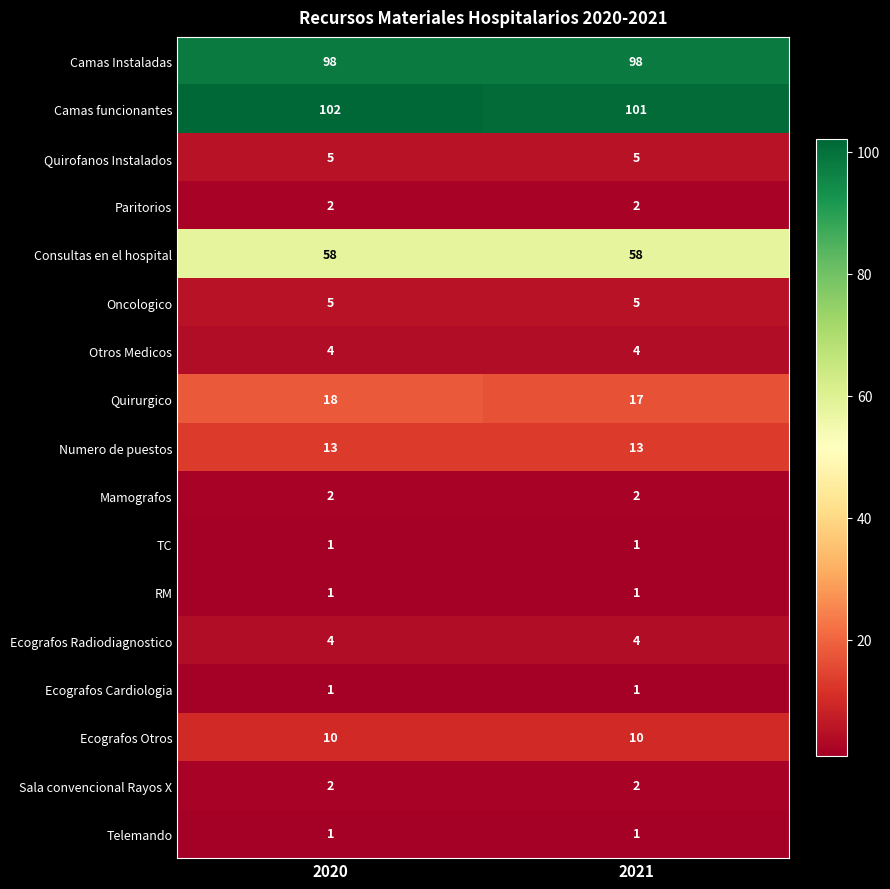

Read the Quirurgico value at 2021.

17